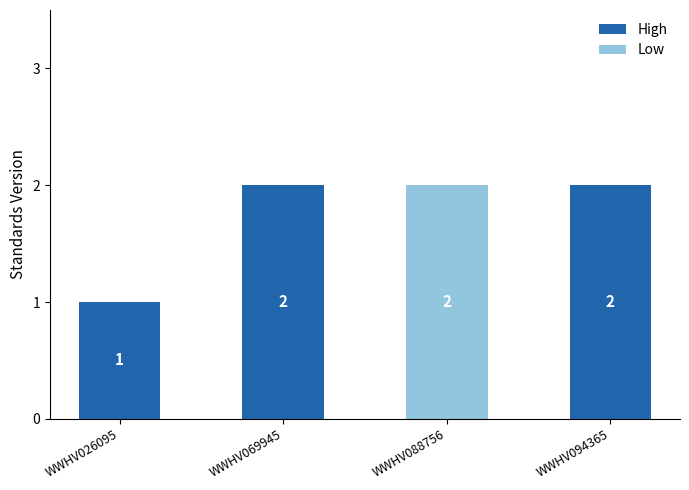

Reading left to right, extract all data points from this chart.

1	2	2	2